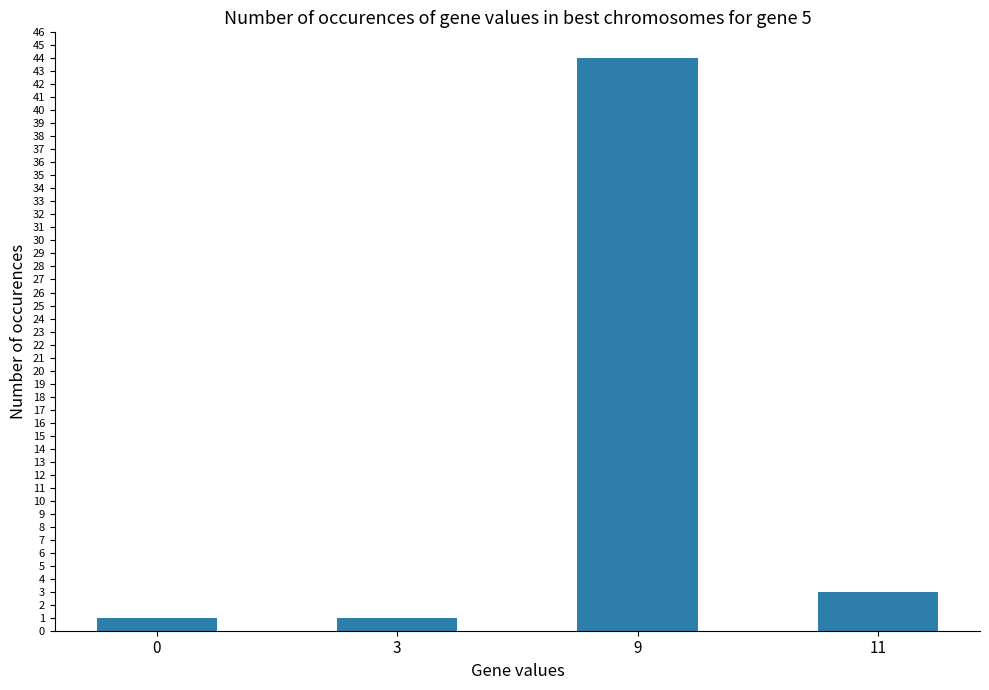

What is the smallest value displayed?

1